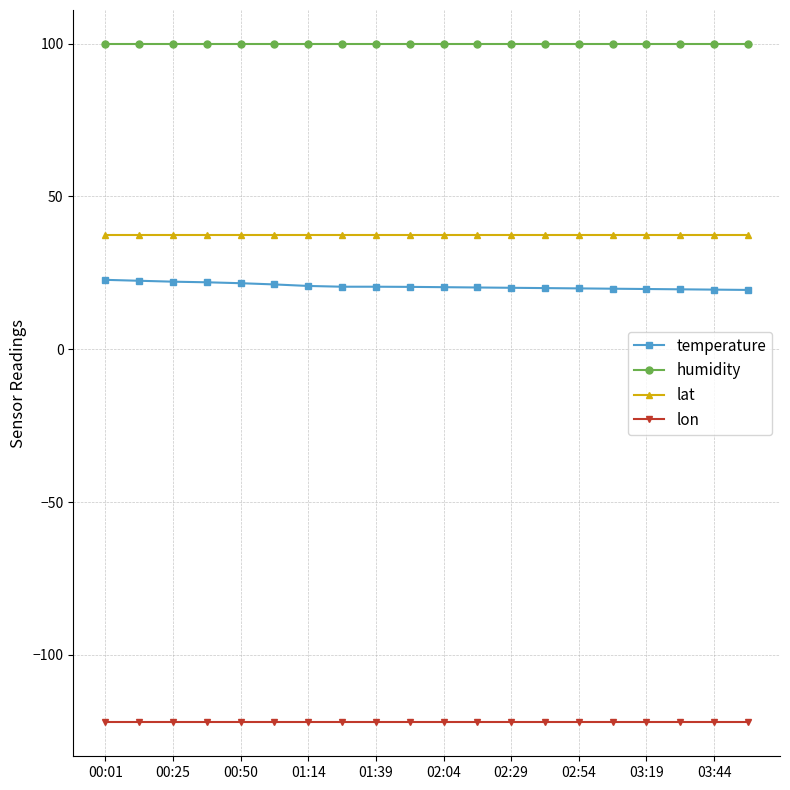

Which series has the largest total across all categories?

humidity